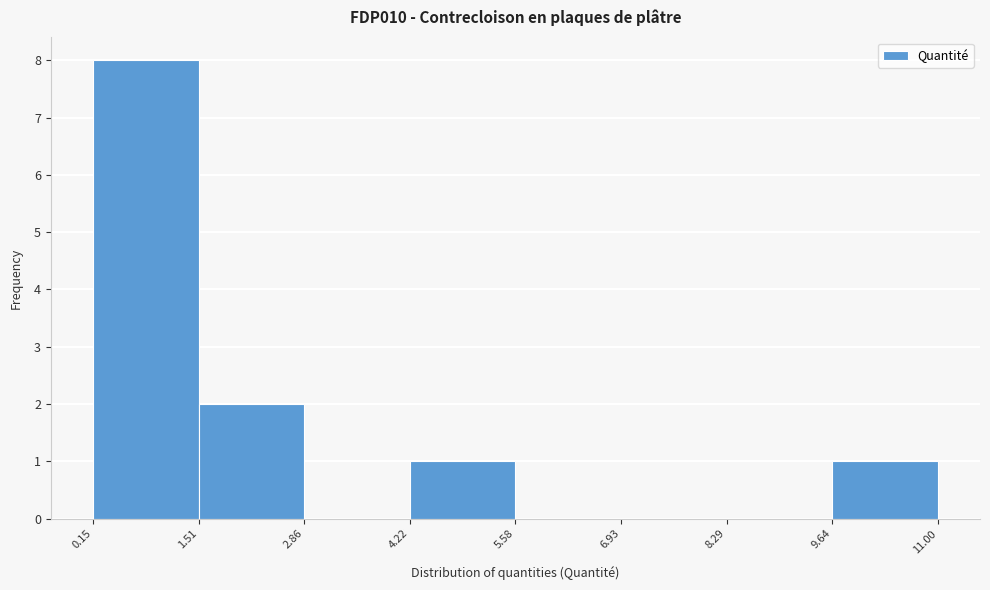

Reading left to right, transcribe this chart: for each bar, give the range it covers on the x-axis and its height. The values are not printed on the chart, so give them approximately, as read against the axis.

0.15 to 1.51: 8
1.51 to 2.86: 2
2.86 to 4.22: 0
4.22 to 5.58: 1
5.58 to 6.93: 0
6.93 to 8.29: 0
8.29 to 9.64: 0
9.64 to 11.00: 1